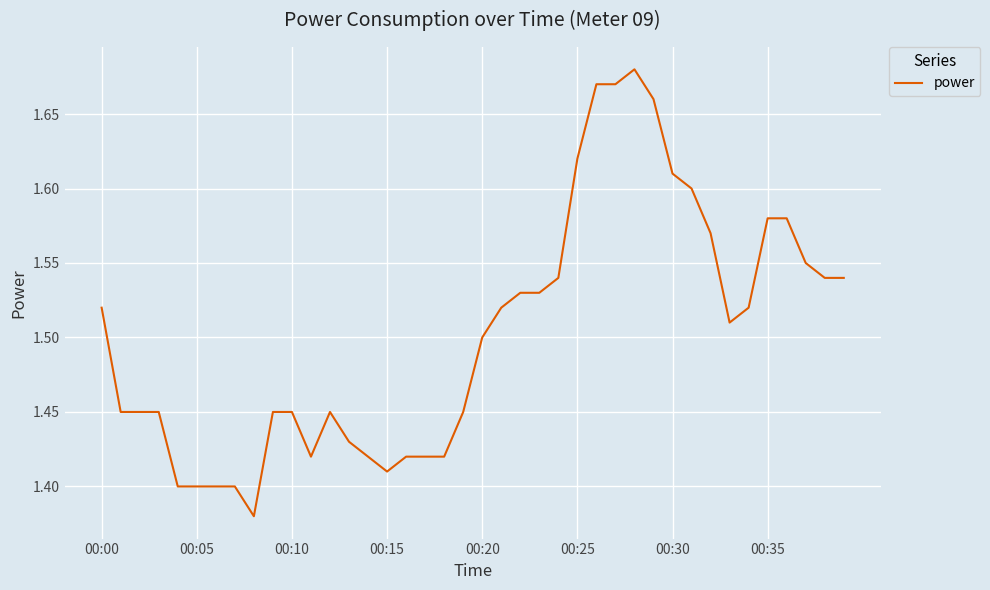

What is the difference between the maximum and minimum values?

0.3